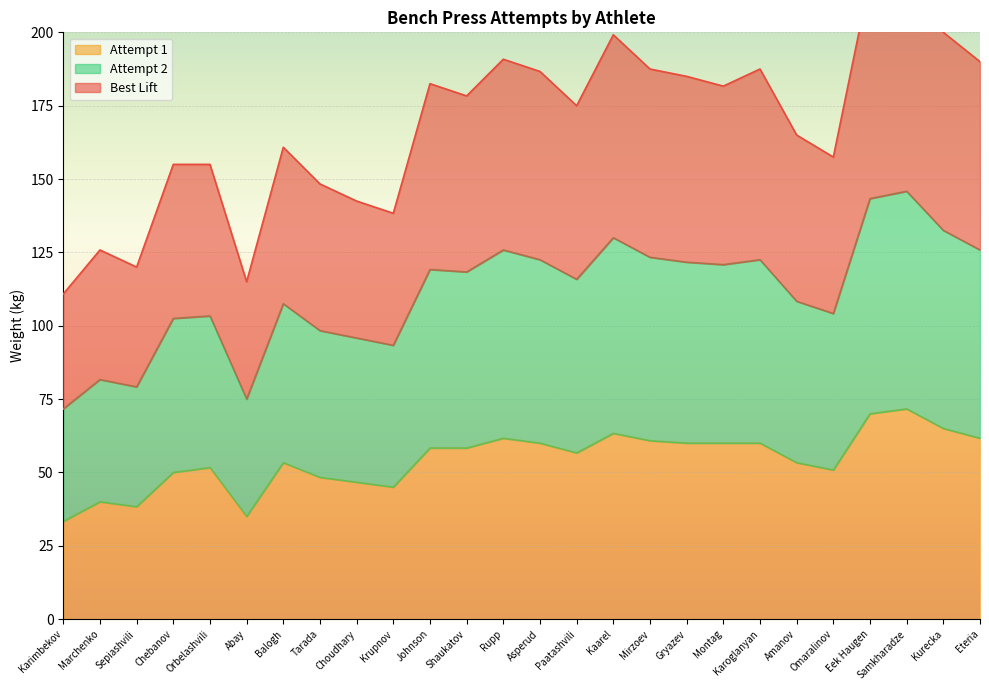

What is the highest value of the Attempt 1 series?

71.7